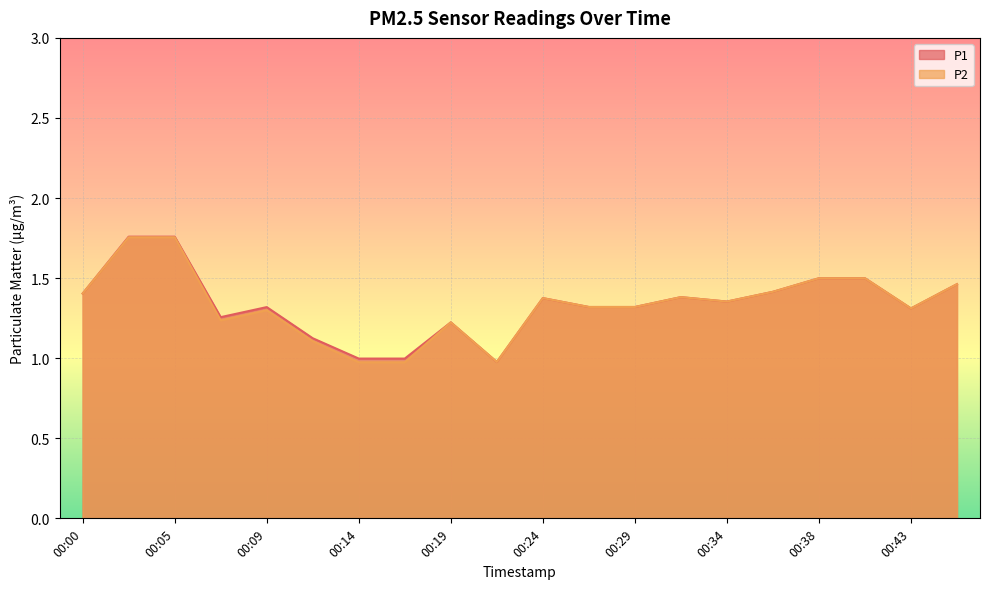

How many distinct data groups are displayed?

2